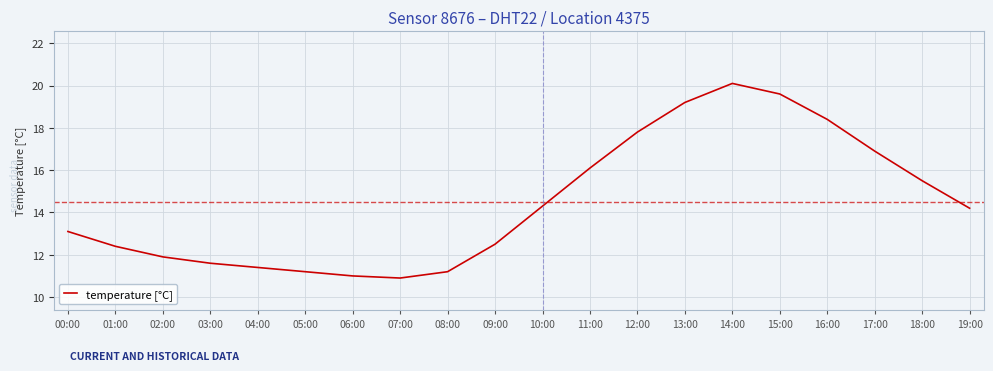

What is the average value?

14.5